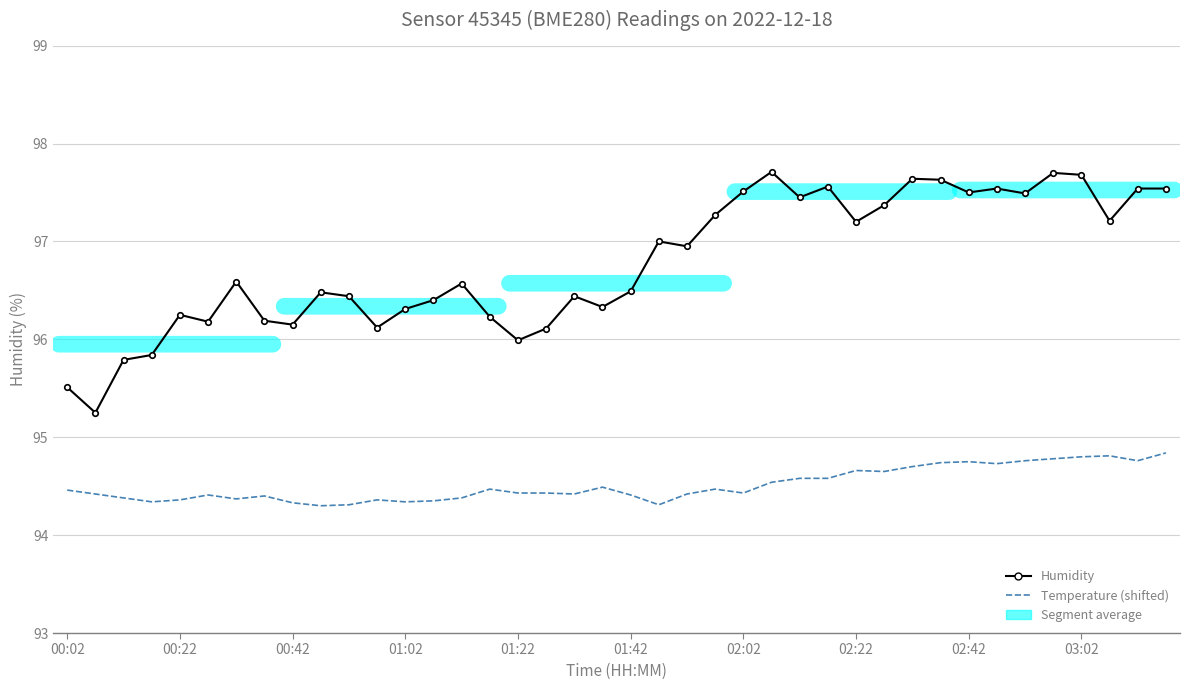

What is the total value across all series at 21?

191.3